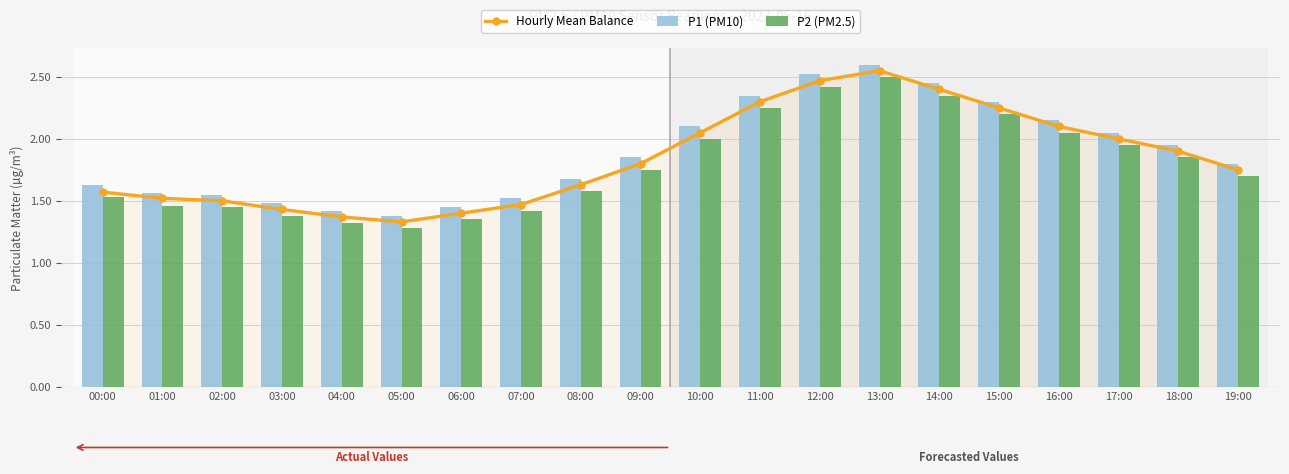

Reading left to right, what are all the values shown in this chart?

Hourly Mean Balance: 00:00=1.6	01:00=1.5	02:00=1.5	03:00=1.4	04:00=1.4	05:00=1.3	06:00=1.4	07:00=1.5	08:00=1.6	09:00=1.8	10:00=2.0	11:00=2.3	12:00=2.5	13:00=2.5	14:00=2.4	15:00=2.2	16:00=2.1	17:00=2.0	18:00=1.9	19:00=1.8
P1 (PM10): 00:00=1.6	01:00=1.6	02:00=1.6	03:00=1.5	04:00=1.4	05:00=1.4	06:00=1.4	07:00=1.5	08:00=1.7	09:00=1.9	10:00=2.1	11:00=2.4	12:00=2.5	13:00=2.6	14:00=2.5	15:00=2.3	16:00=2.1	17:00=2.0	18:00=1.9	19:00=1.8
P2 (PM2.5): 00:00=1.5	01:00=1.5	02:00=1.4	03:00=1.4	04:00=1.3	05:00=1.3	06:00=1.4	07:00=1.4	08:00=1.6	09:00=1.8	10:00=2.0	11:00=2.2	12:00=2.4	13:00=2.5	14:00=2.4	15:00=2.2	16:00=2.0	17:00=1.9	18:00=1.9	19:00=1.7